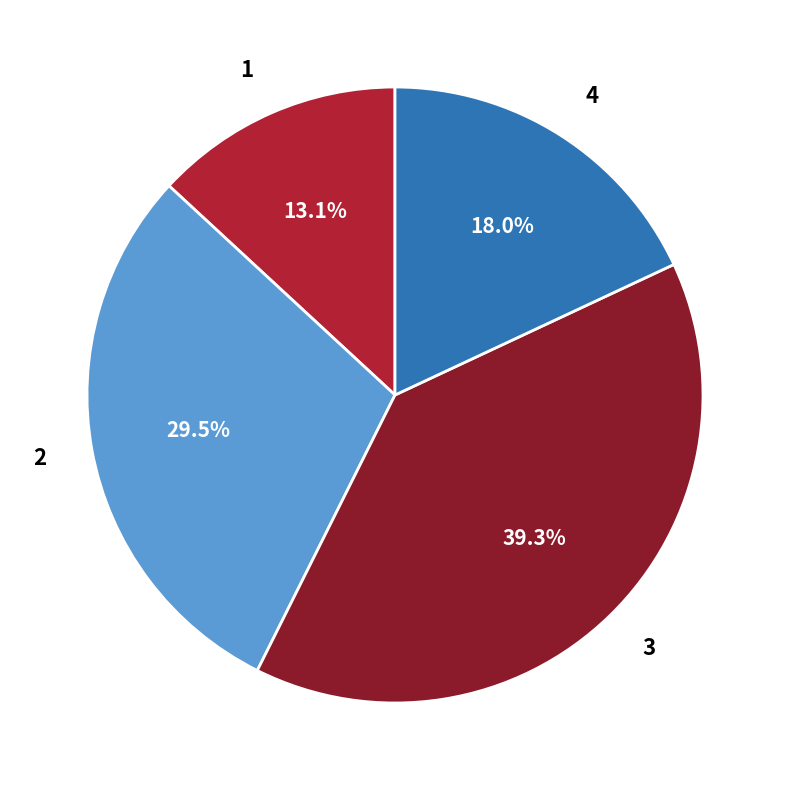

How many segments does this pie chart have?

4